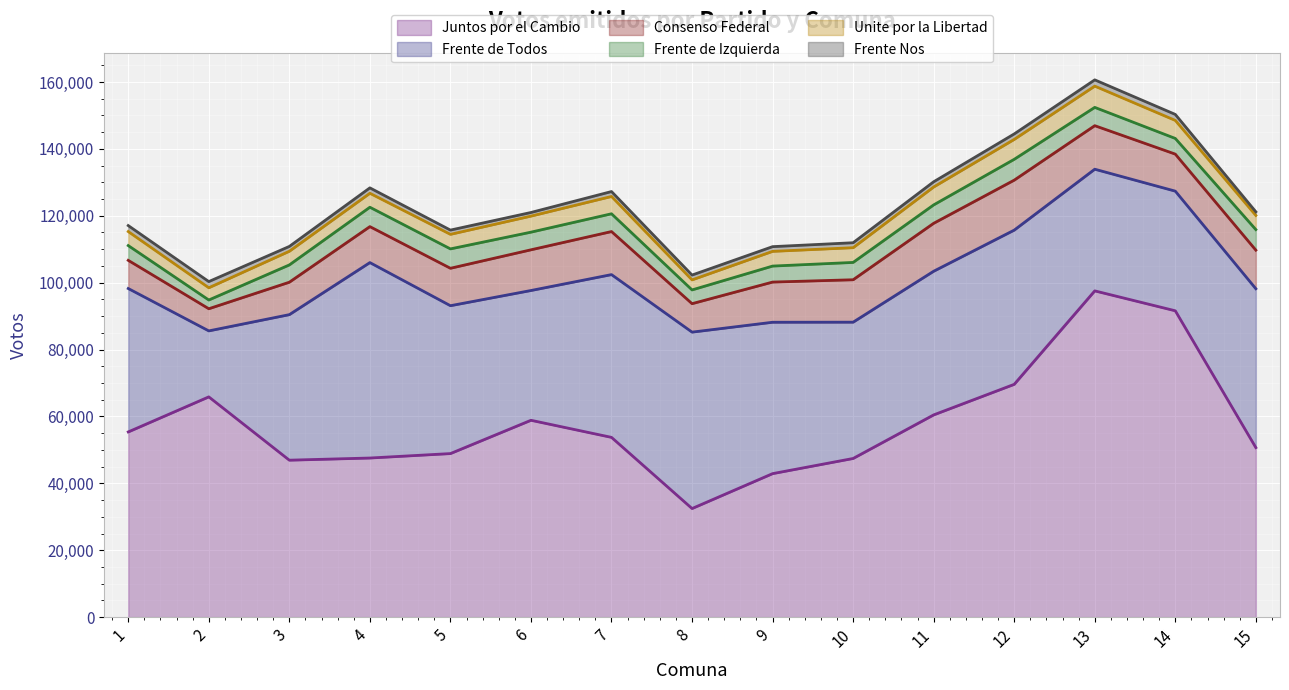

What is the sum of all Frente Nos values?

22802